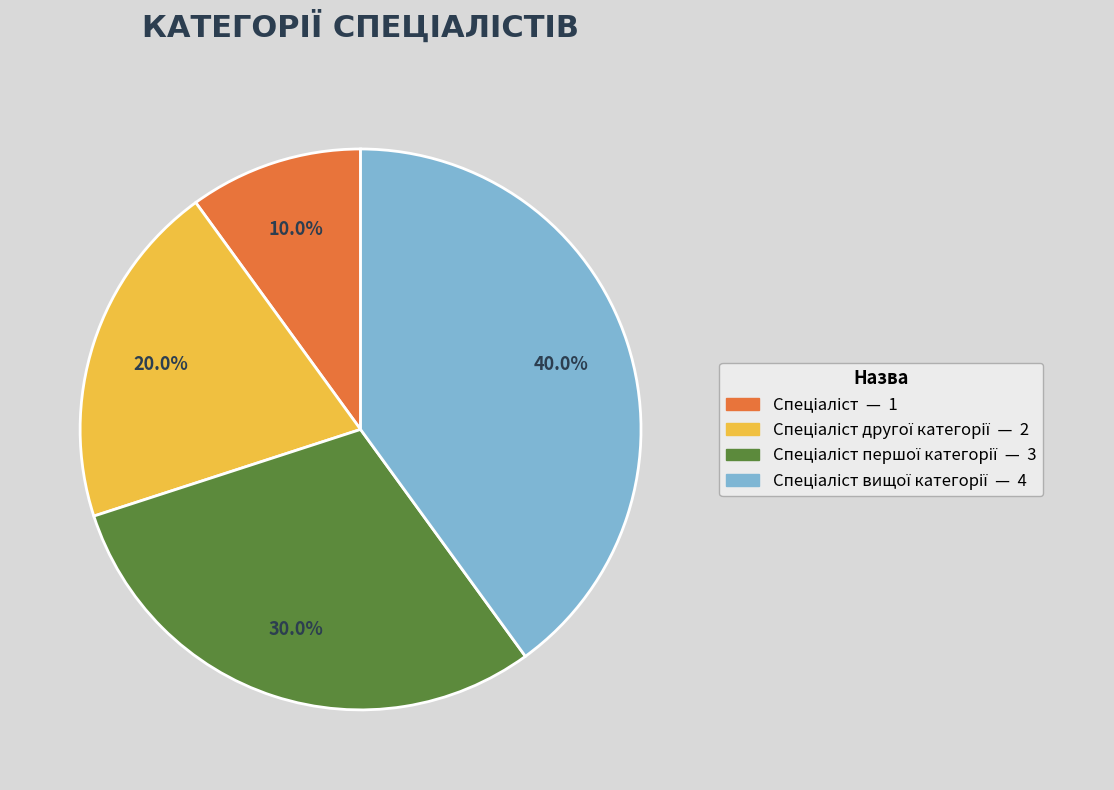

Is there a majority slice in this chart?

No